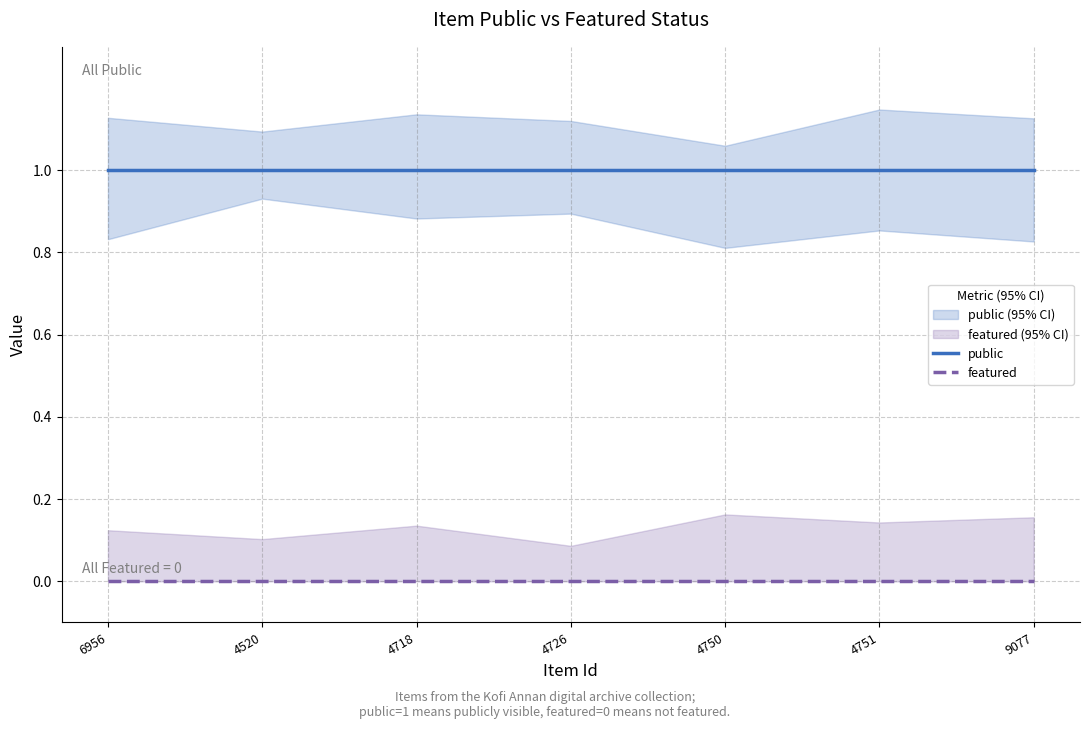

At which label does featured reach its minimum?

6956